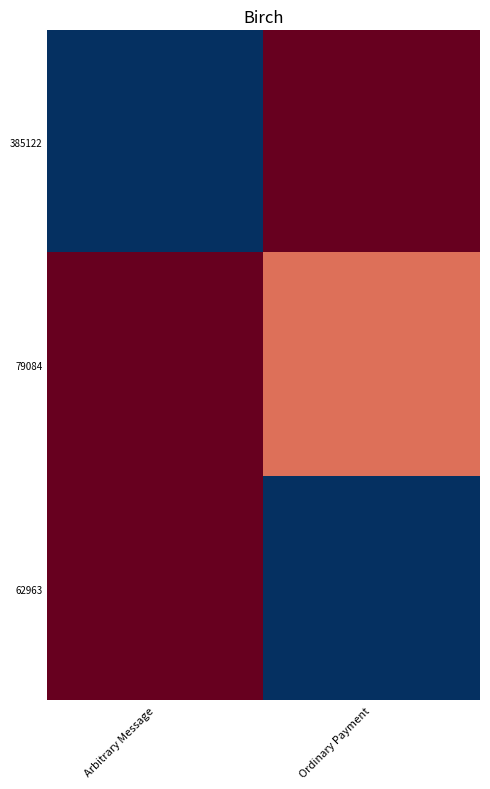

At how many categories does at least one series exceed 0?

2